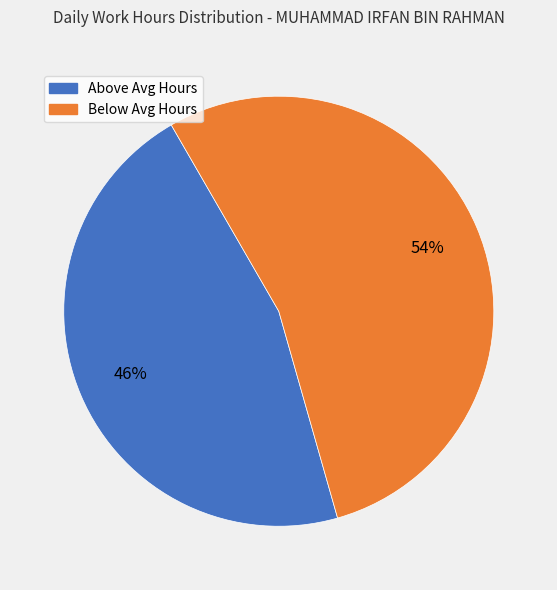

To the nearest percent, what is the difference between the largest and smallest slice percentages?

8%